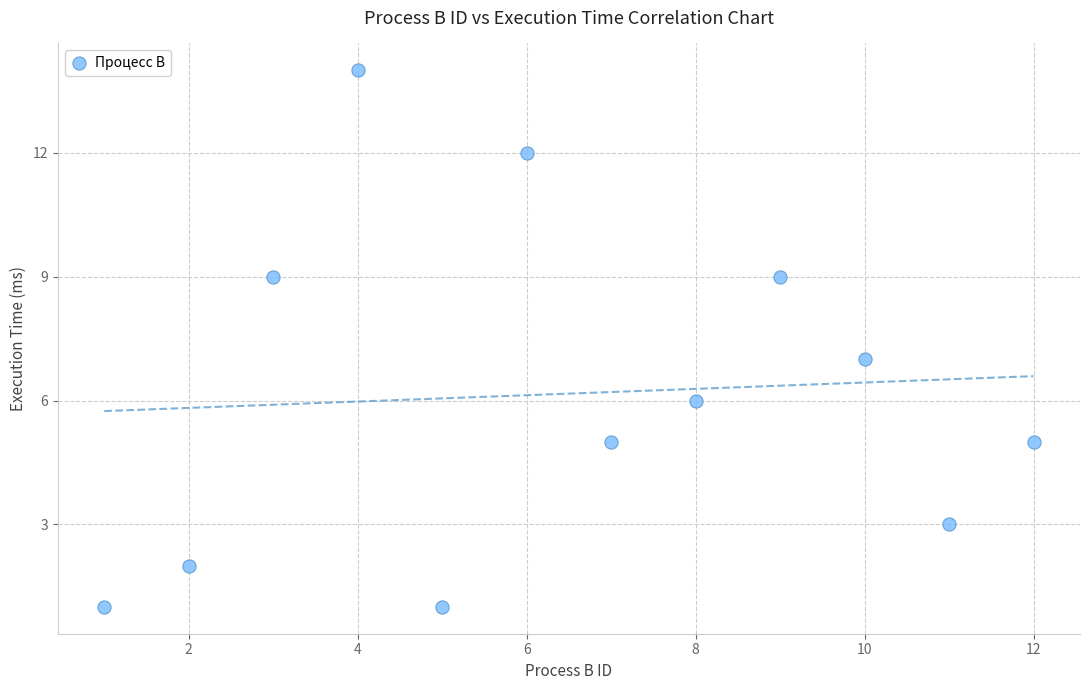

What is the range of Y values (max minus min)?

13